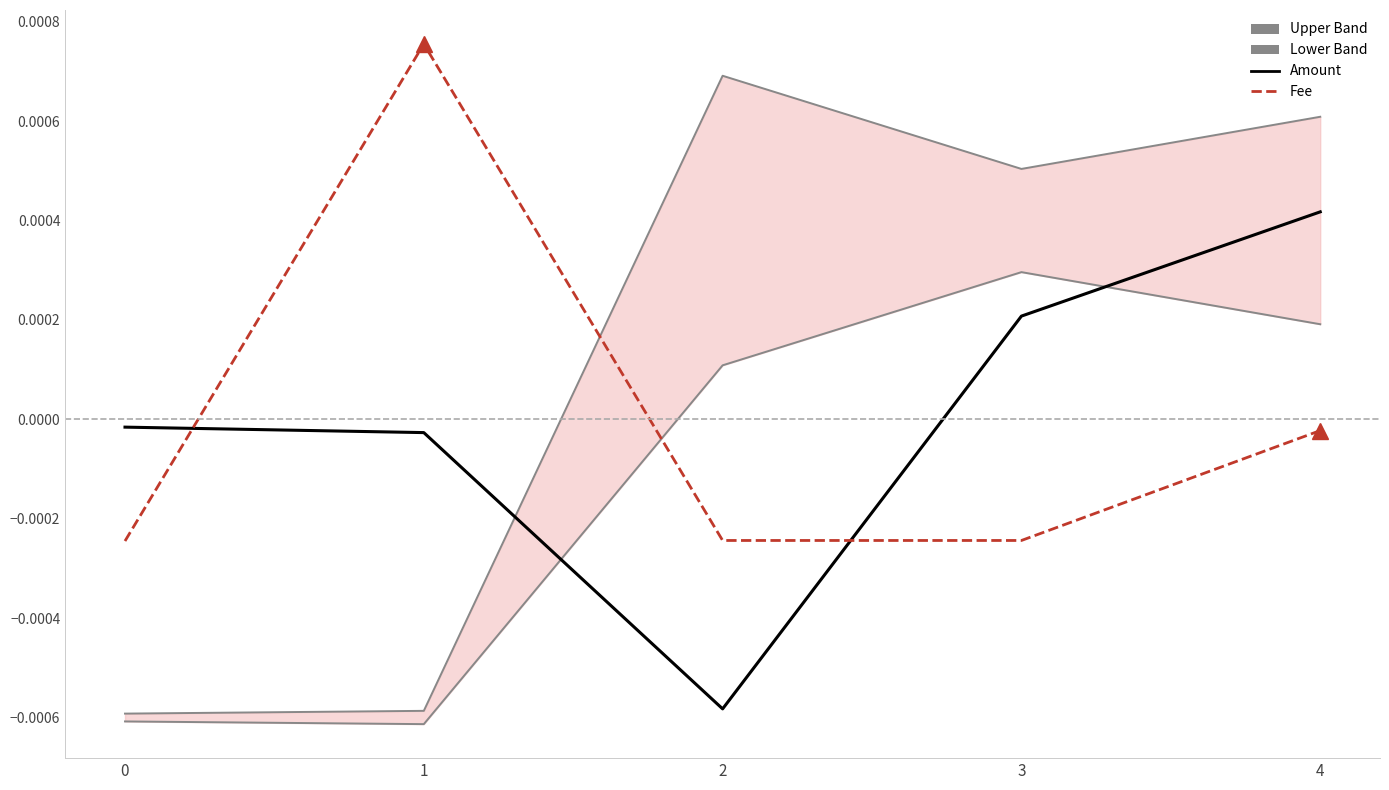

Is it true that Fee equals -0.0 at 4?

False